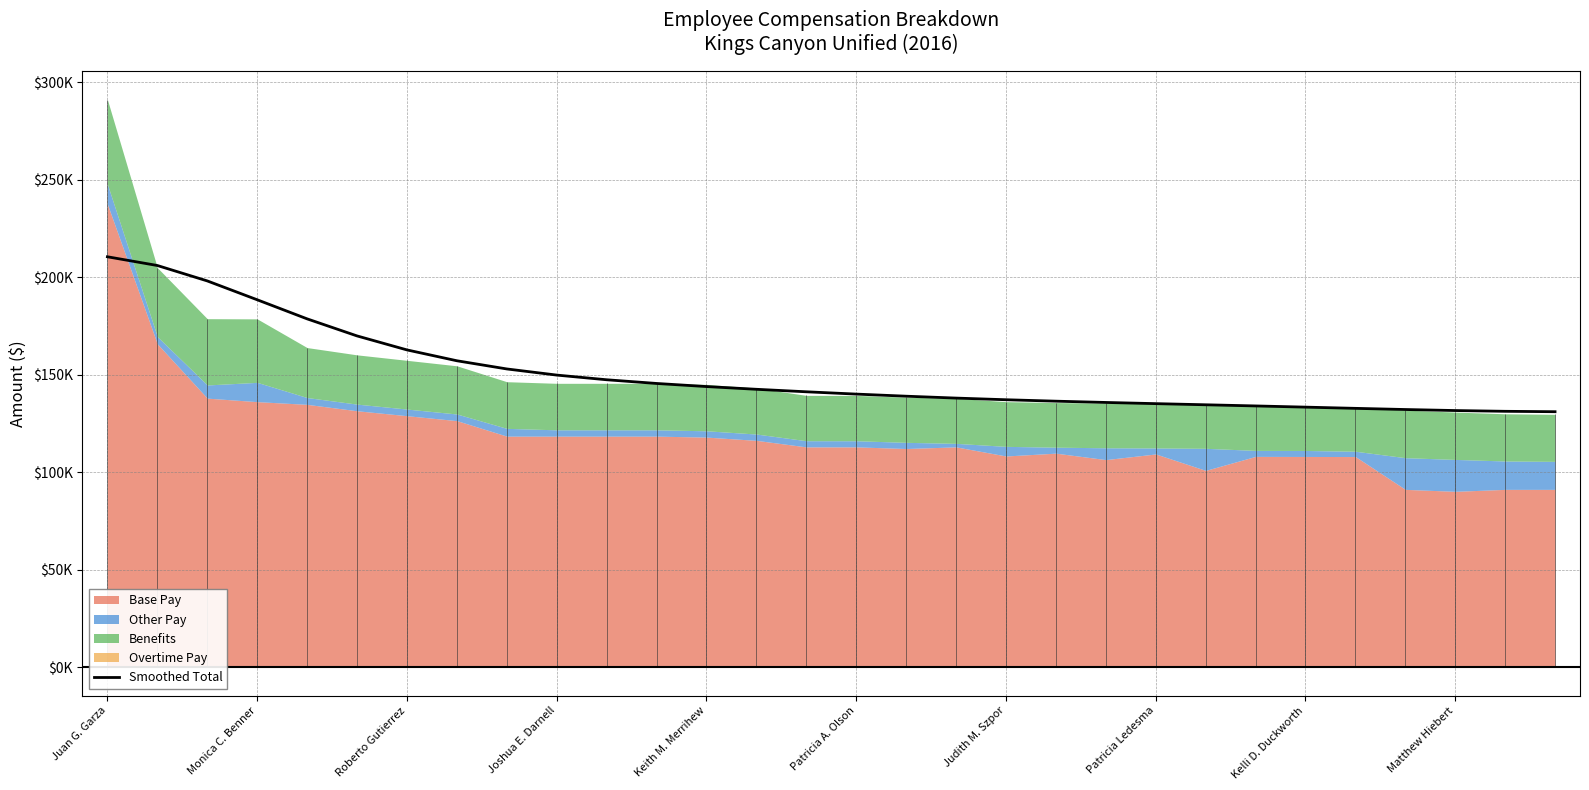

The value at 23 is 134004.3. True or false?

True